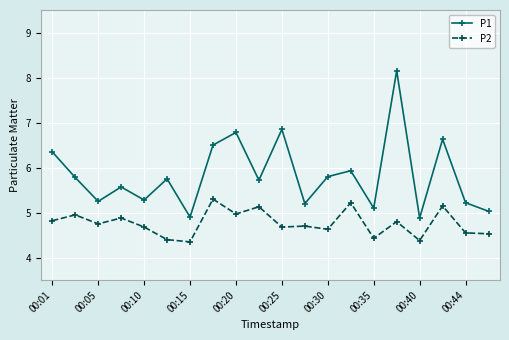

What is the lowest value of the P1 series?

4.9